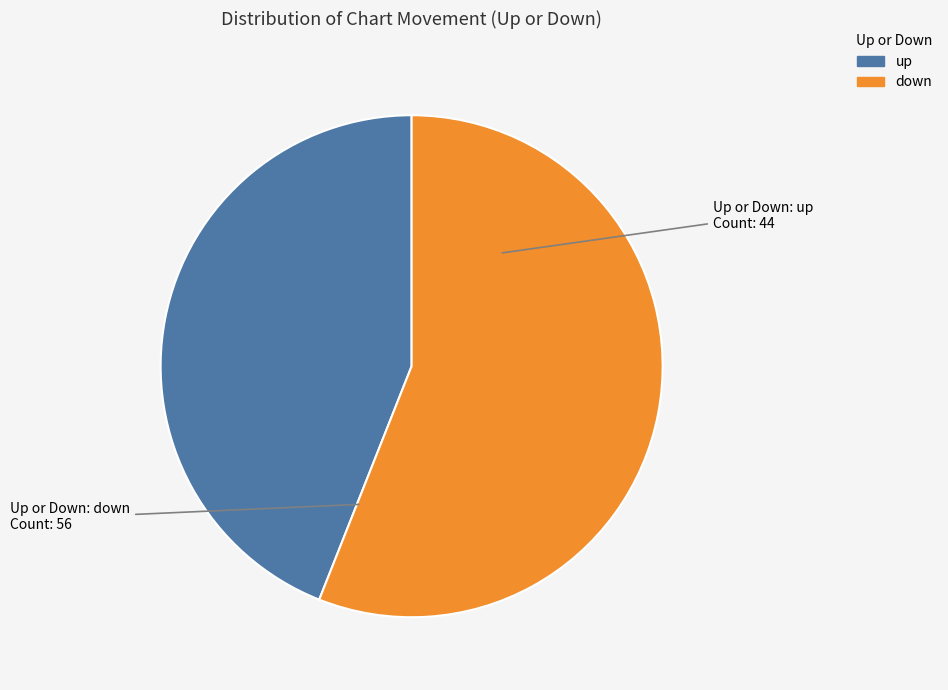

Approximately how many times larger is the value at down compared to up?

1.3